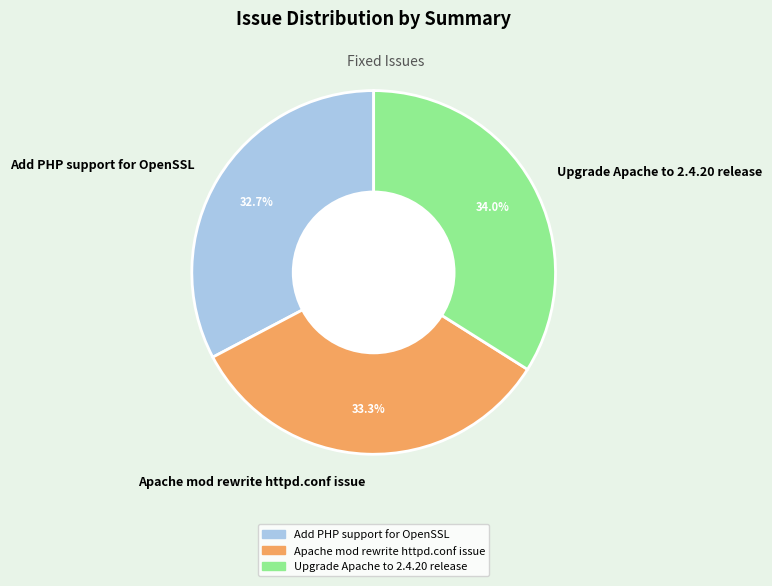

How many slices are in this pie chart?

3